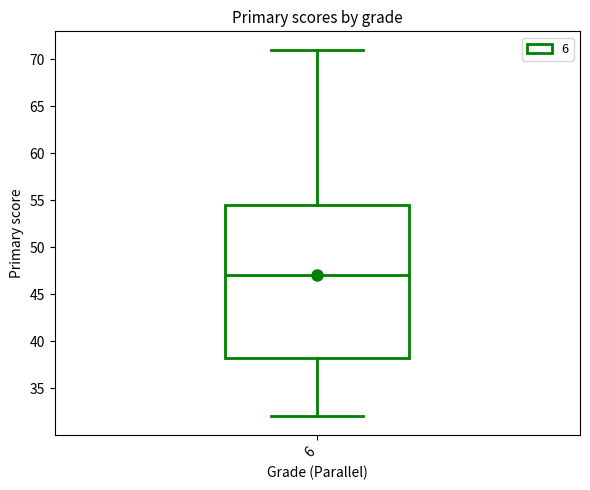

Transcribe this box plot: give where the median line is, the range the box spans, and where the two whiskers end, as read against the y-axis. The values are not printed on the chart, so give them approximately, as read against the axis.

median 47.0, box 38.5 to 54.5, whiskers 32.0 to 71.0